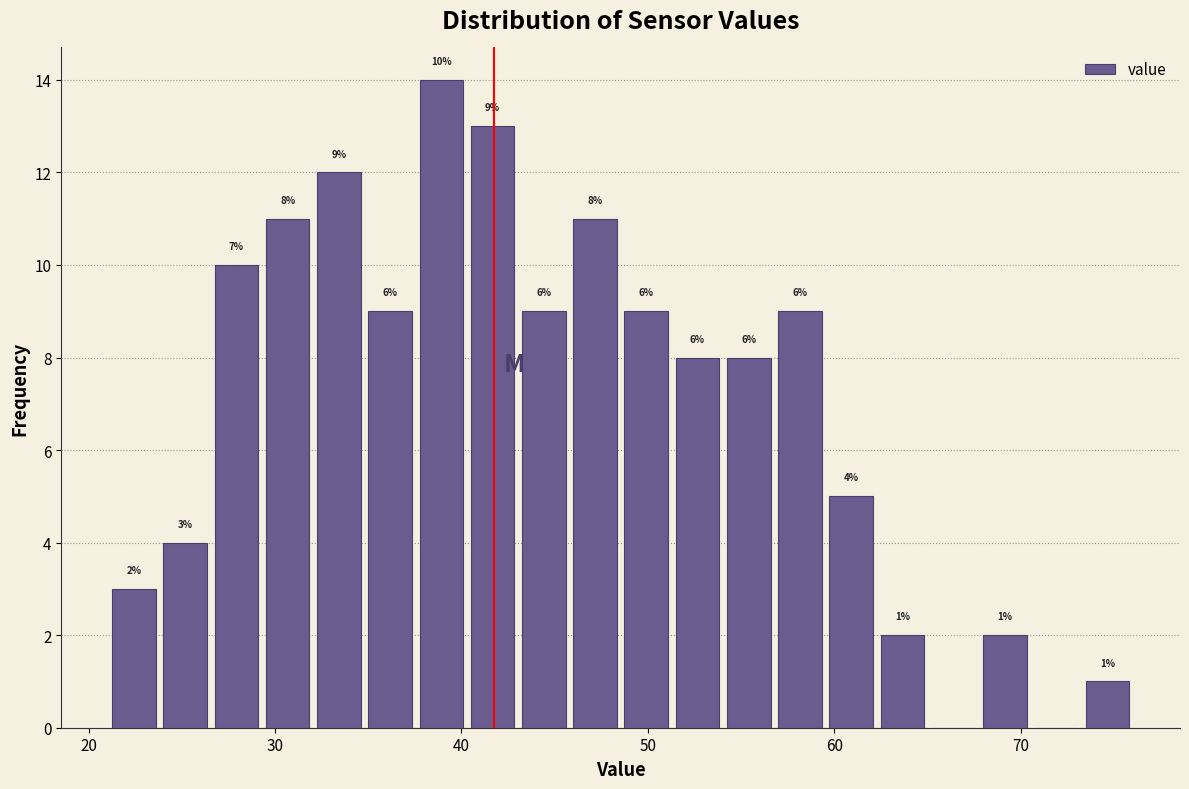

Read against the x-axis, roughly where is the centre of the tallest bar?

39